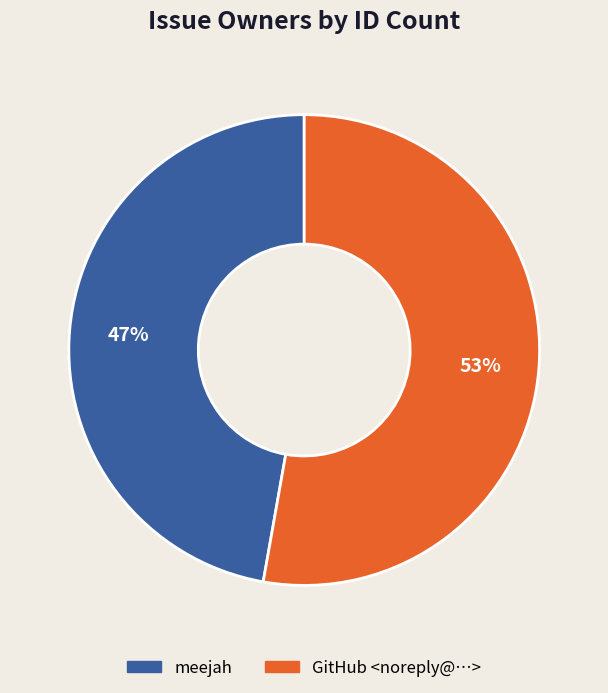

Is it true that meejah is 57% of the pie?

False